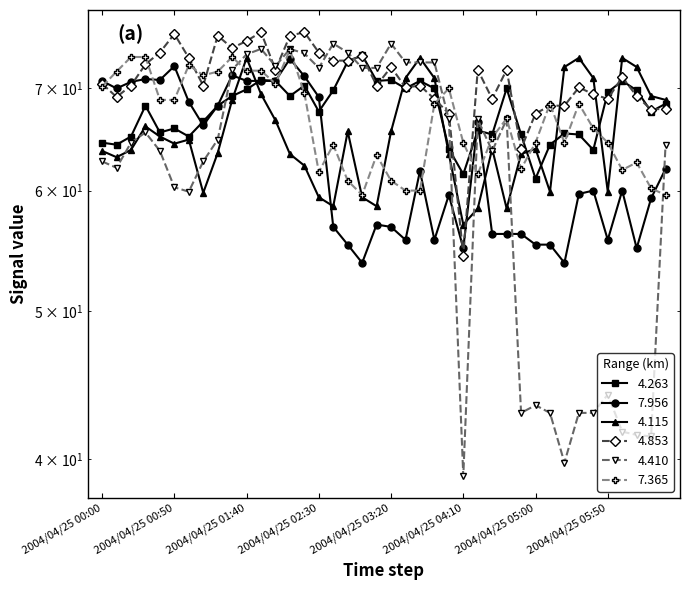

At which category does 4.410 reach its first local peak?

2004/04/25 00:30